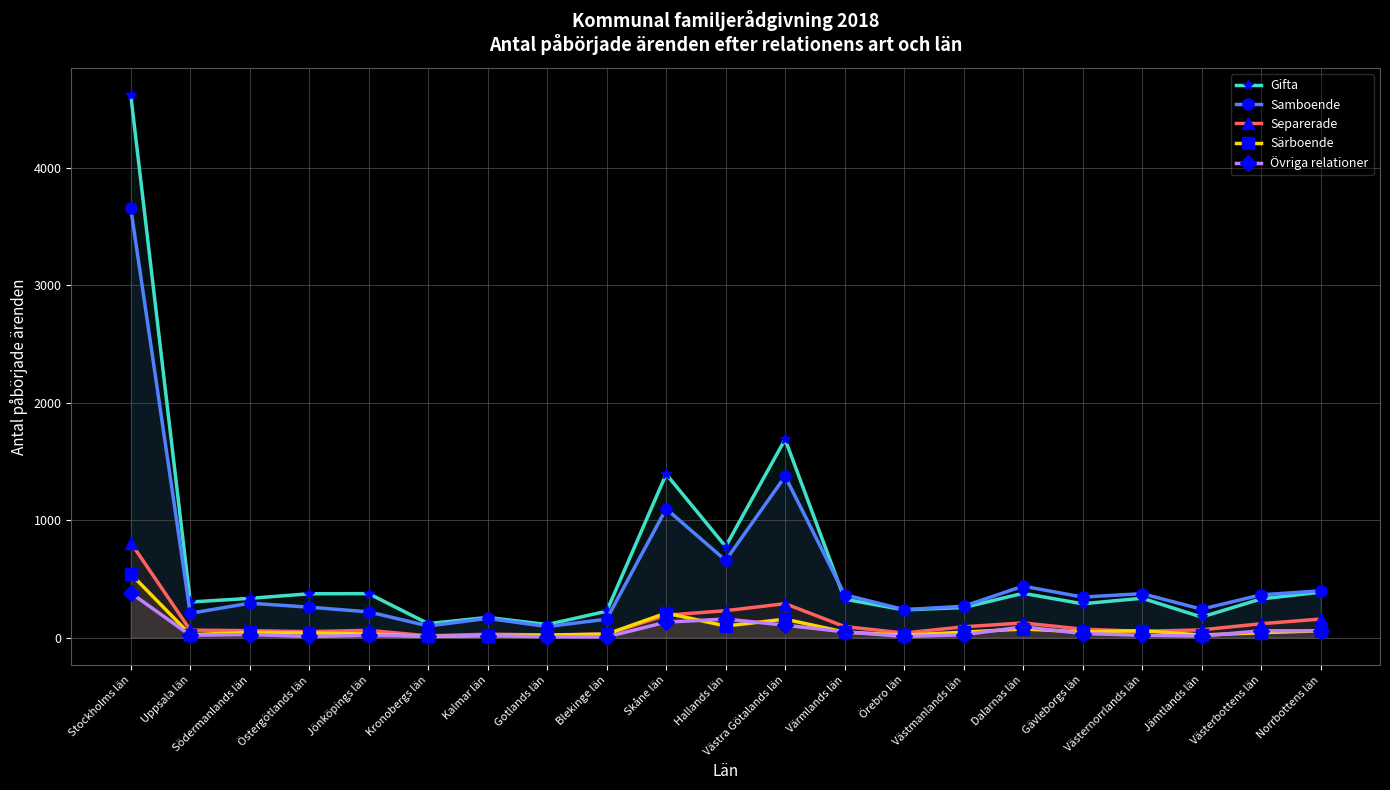

What is the highest value of the Samboende series?

3653